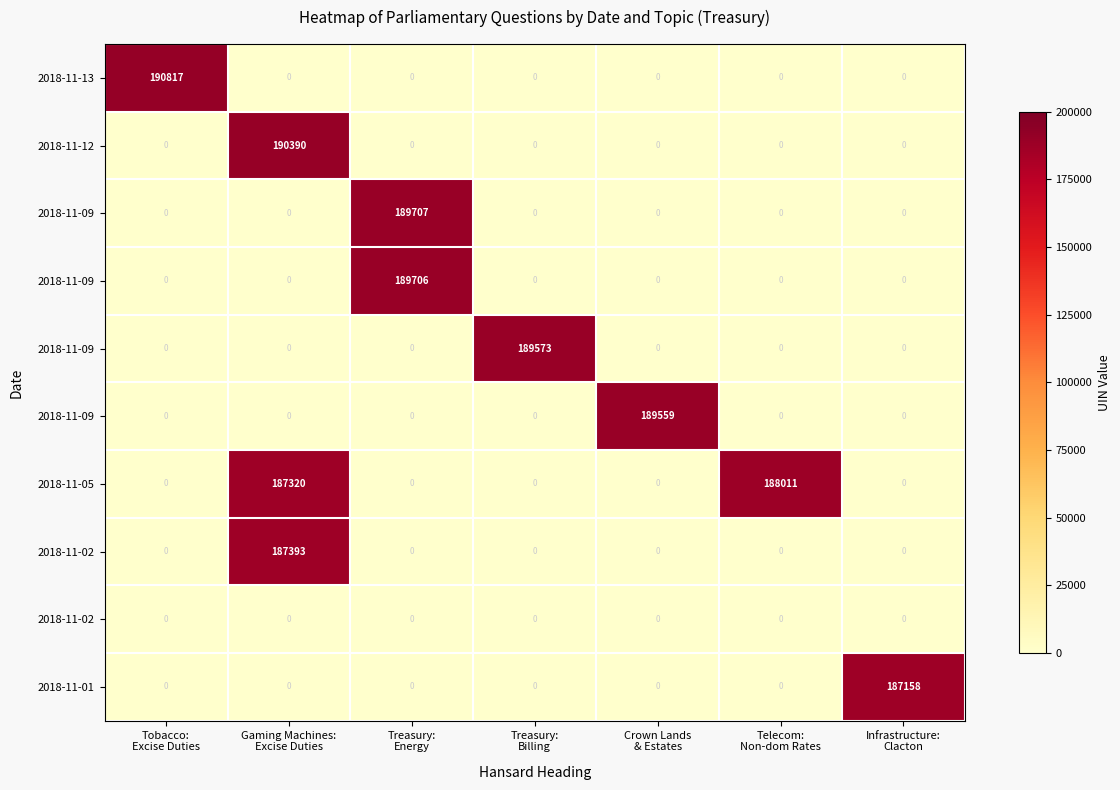

Count the number of data series in this chart.

10